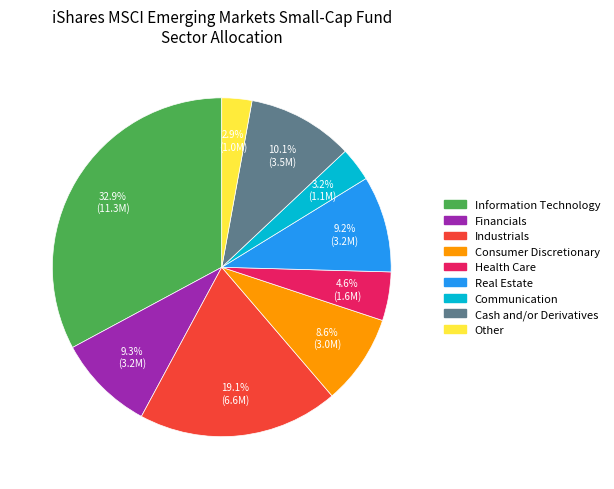

To the nearest percent, what portion does Information Technology represent?

33%